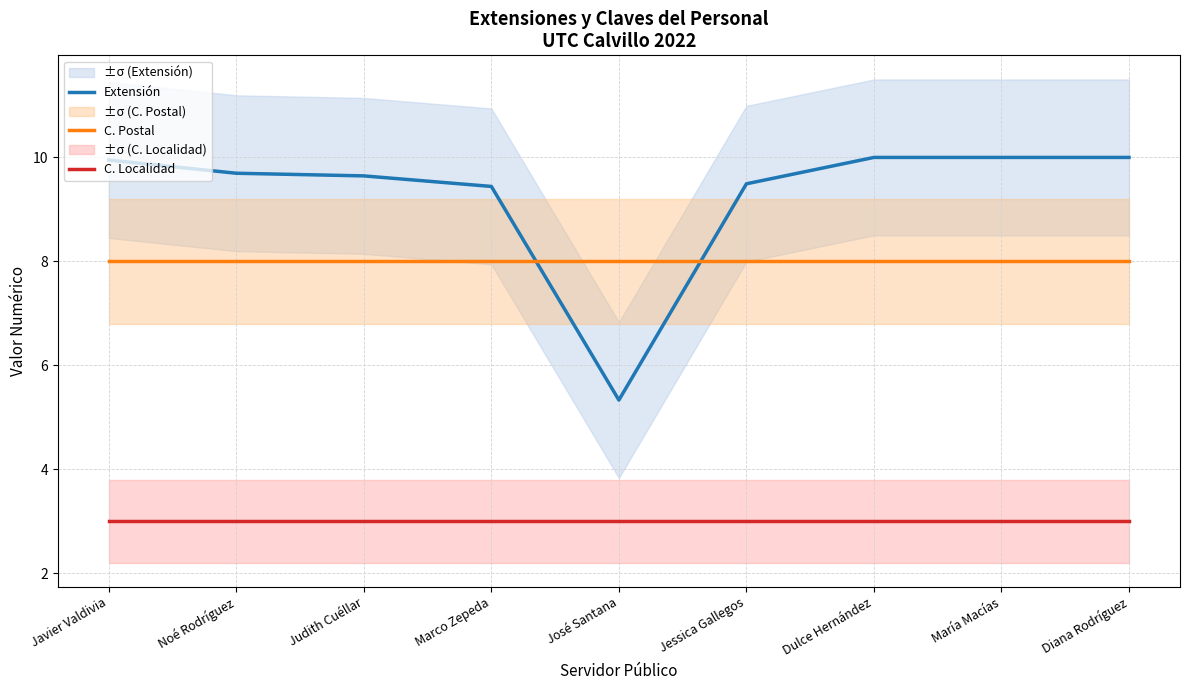

True or false: C. Localidad has more than 0 points higher than both neighbors.

False